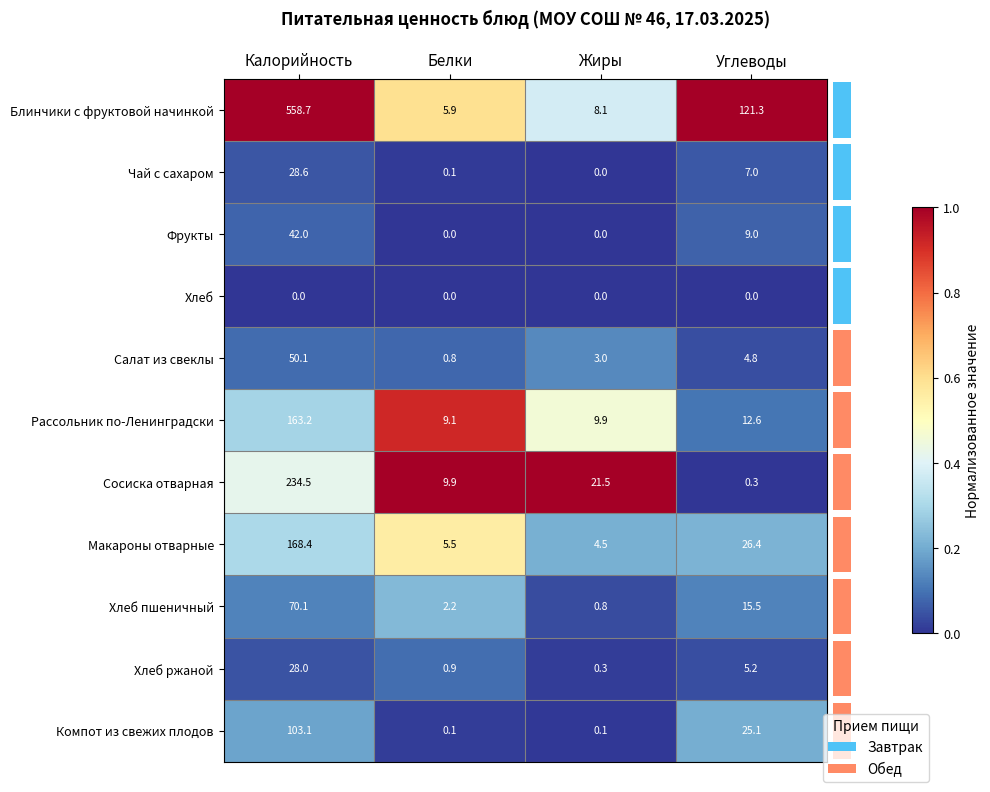

Which series has the largest total across all categories?

Блинчики с фруктовой начинкой